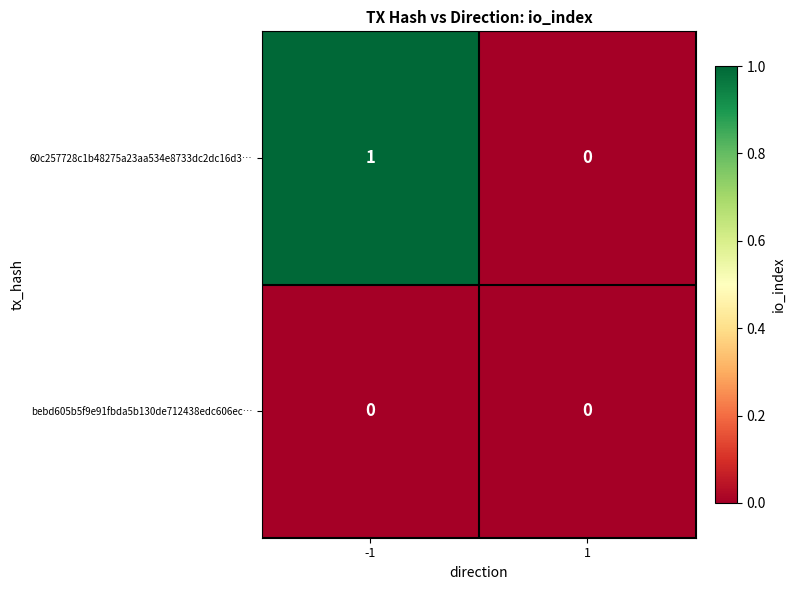

Reading right to left, what are all the values shown in this chart?

60c257728c1b48275a23aa534e8733dc2dc16d3…: 1=0	-1=1
bebd605b5f9e91fbda5b130de712438edc606ec…: 1=0	-1=0